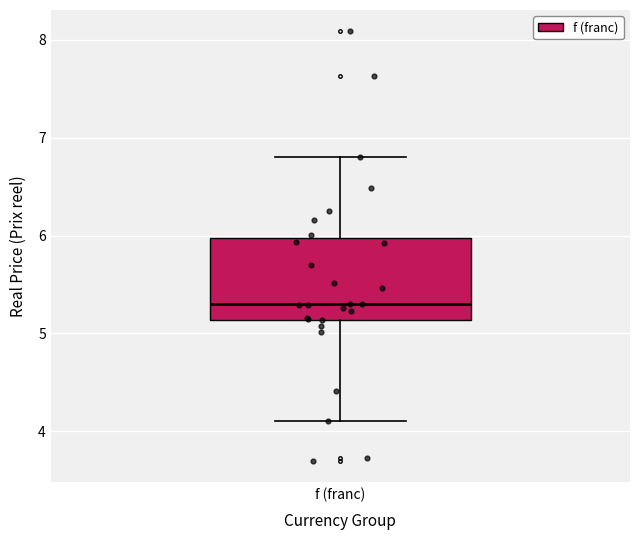

Transcribe this box plot: give where the median line is, the range the box spans, and where the two whiskers end, as read against the y-axis. The values are not printed on the chart, so give them approximately, as read against the axis.

median 5.3, box 5.1 to 6.0, whiskers 4.1 to 6.8